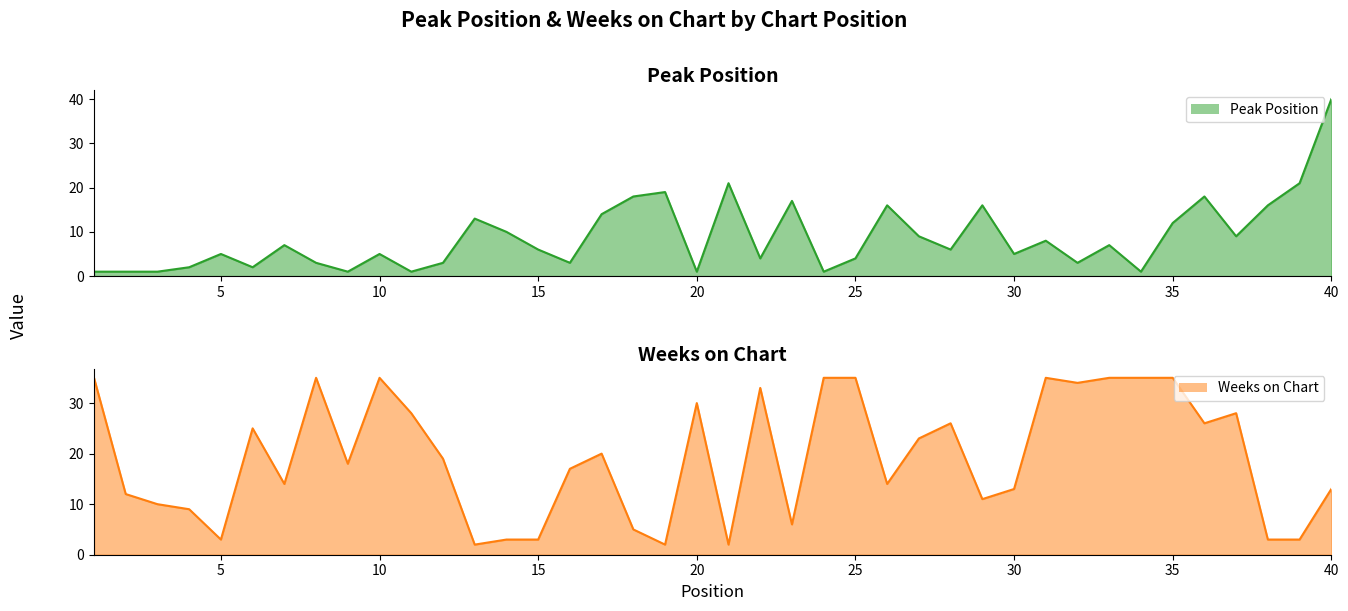

Does the chart display data point markers on the line(s)?

No